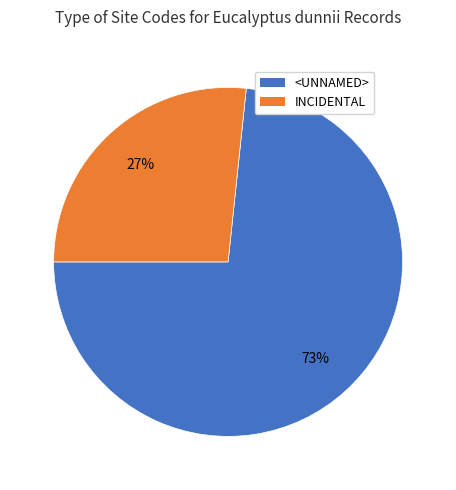

To the nearest percent, what is the average slice percentage?

50%